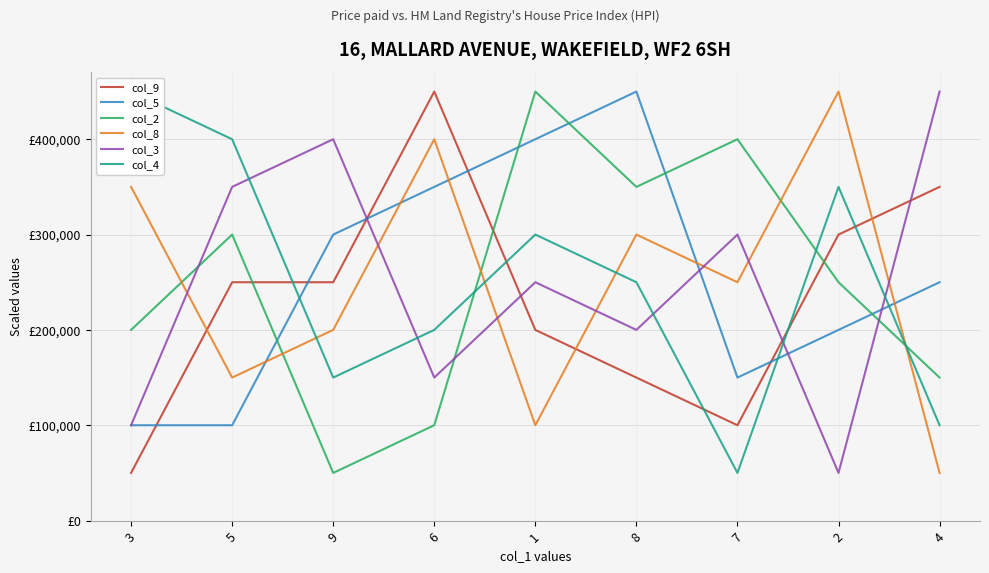

The value of col_8 at 2 is 271939. True or false?

False